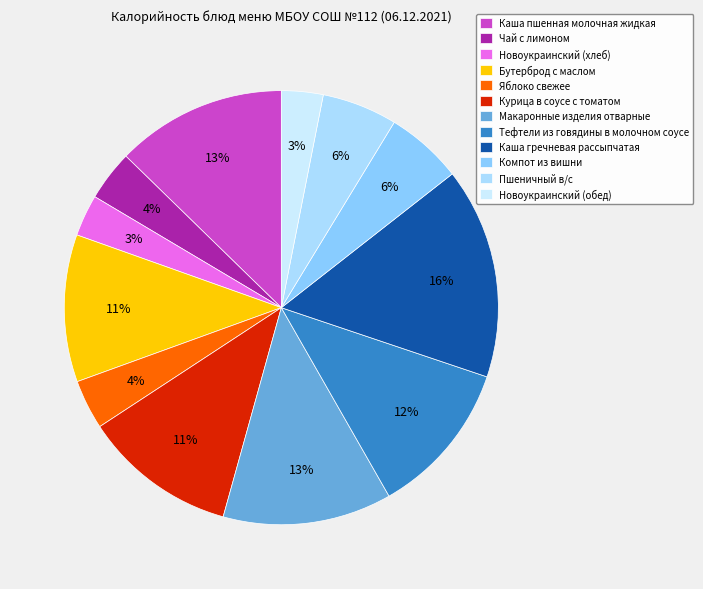

To the nearest percent, what is the combined percentage of Каша гречневая рассыпчатая and Пшеничный в/с?

21%